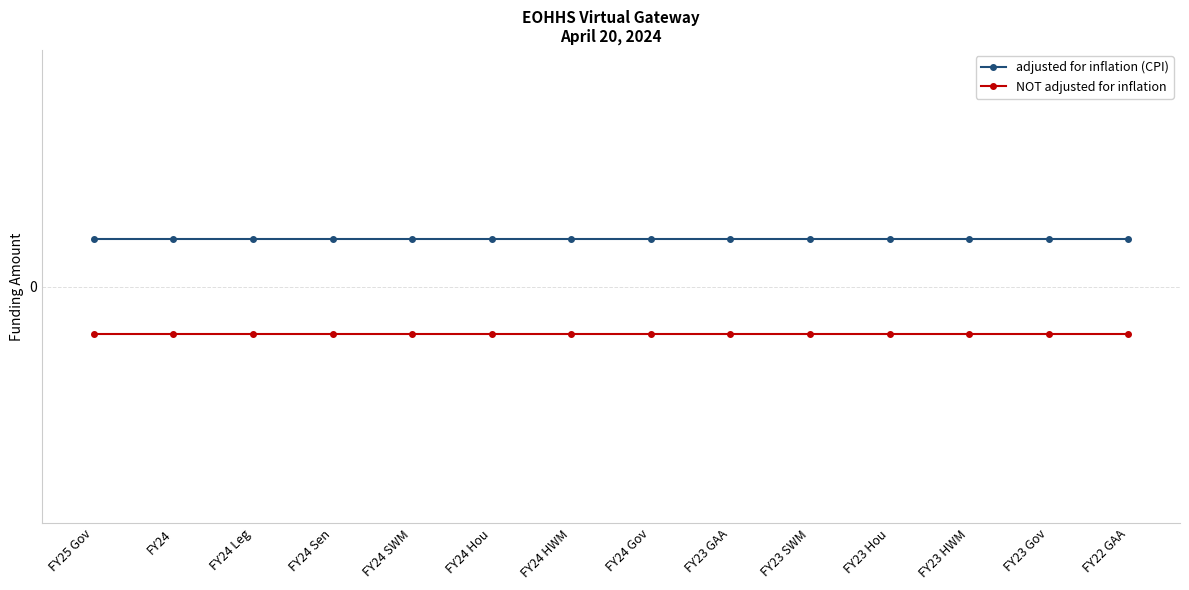

List the series in order of their peak value, highest first.

adjusted for inflation (CPI), NOT adjusted for inflation